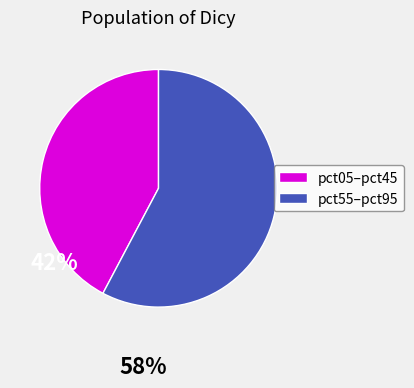

How many segments does this pie chart have?

2